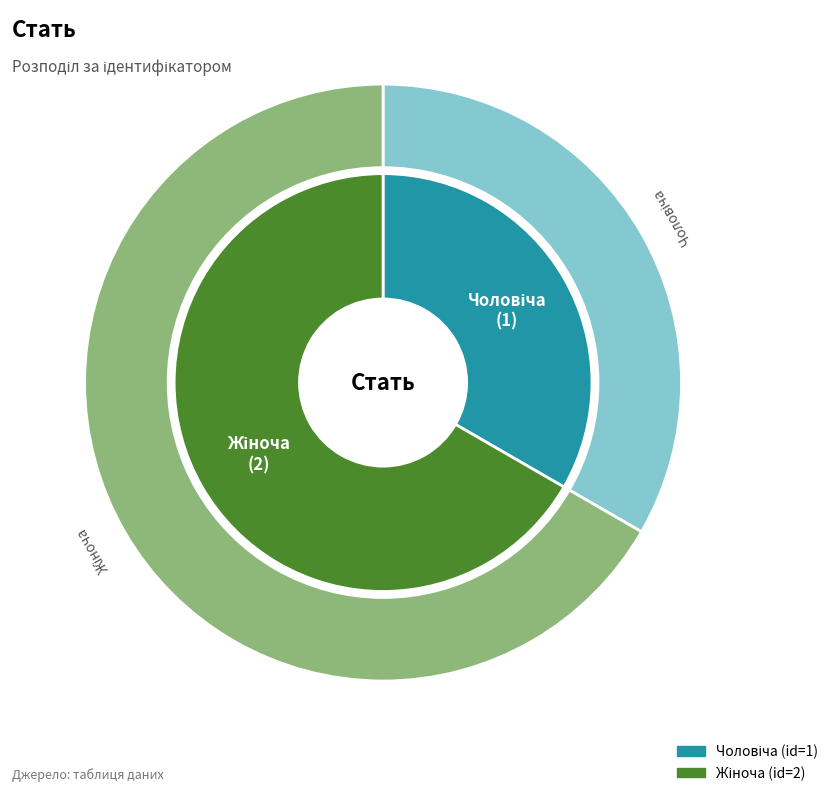

What is the ratio of the value at Чоловіча to the value at Жіноча?

0.5